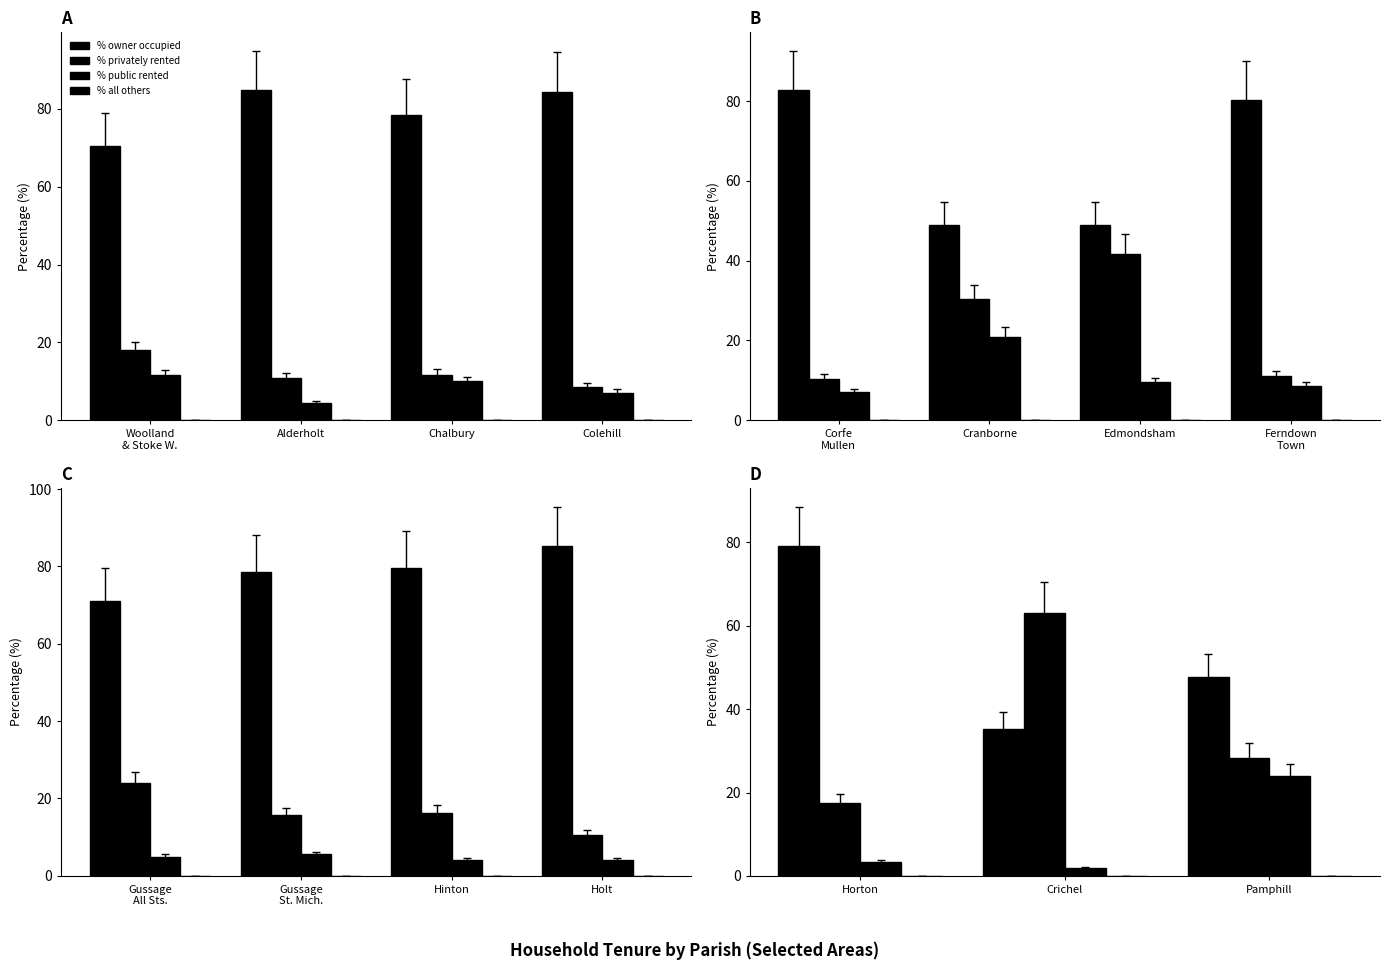

Are the bars grouped side by side (vs. stacked)?

Yes